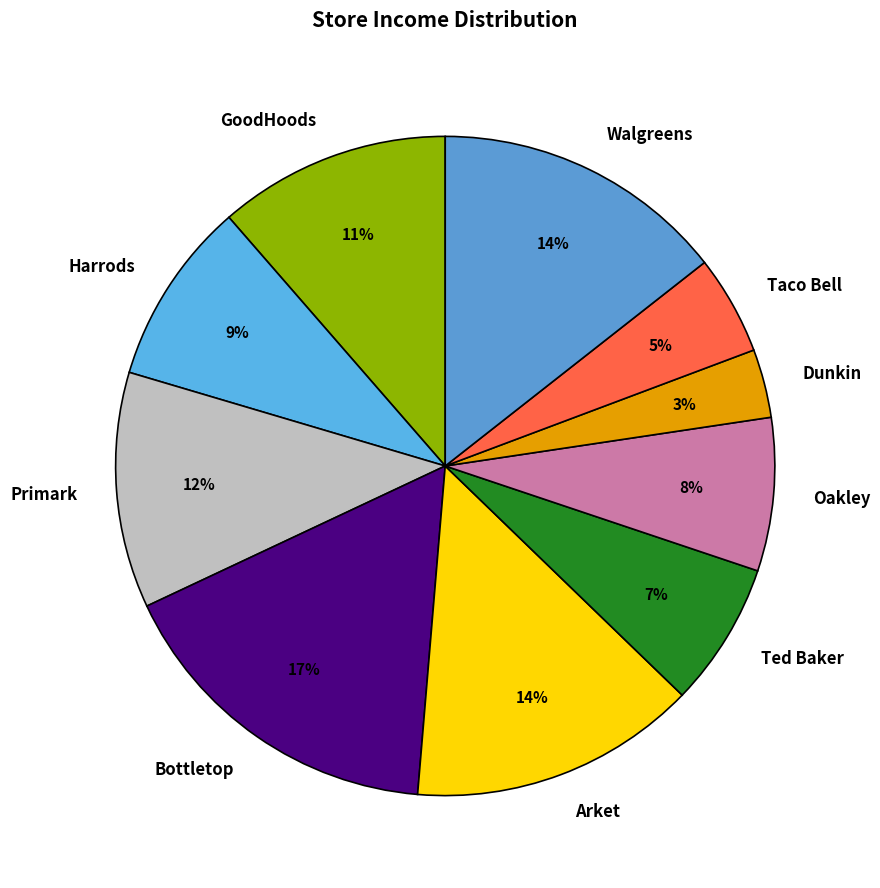

How many segments does this pie chart have?

10